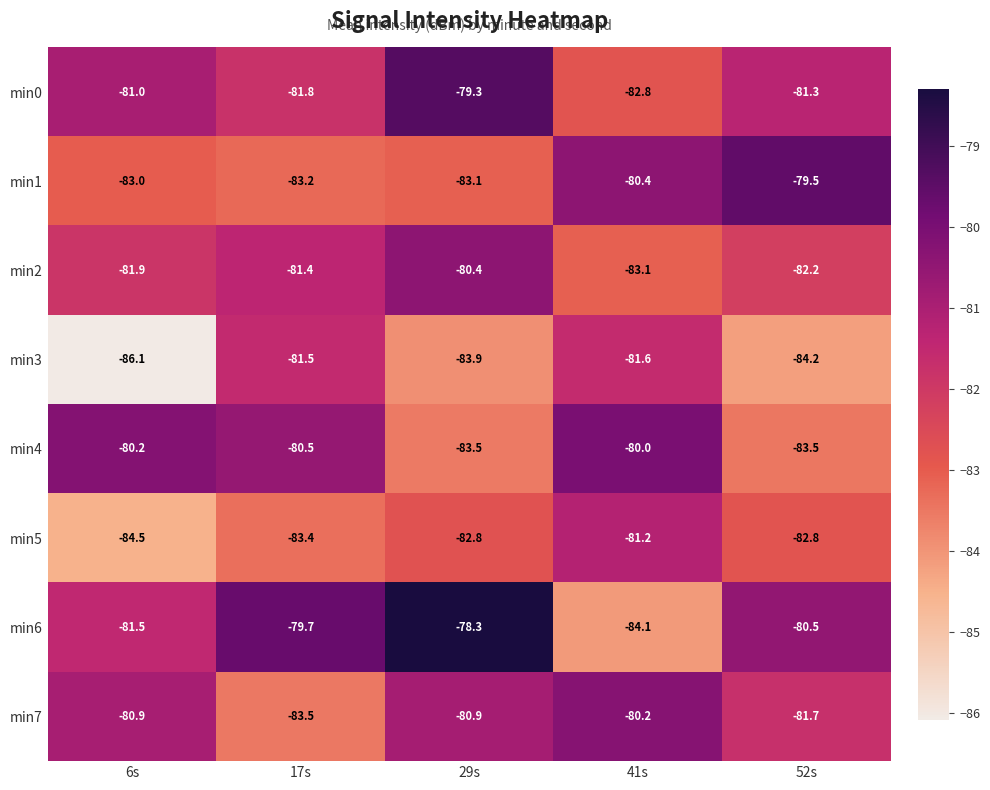

What is the sum of the min4 values at 17s and 52s?

-164.0